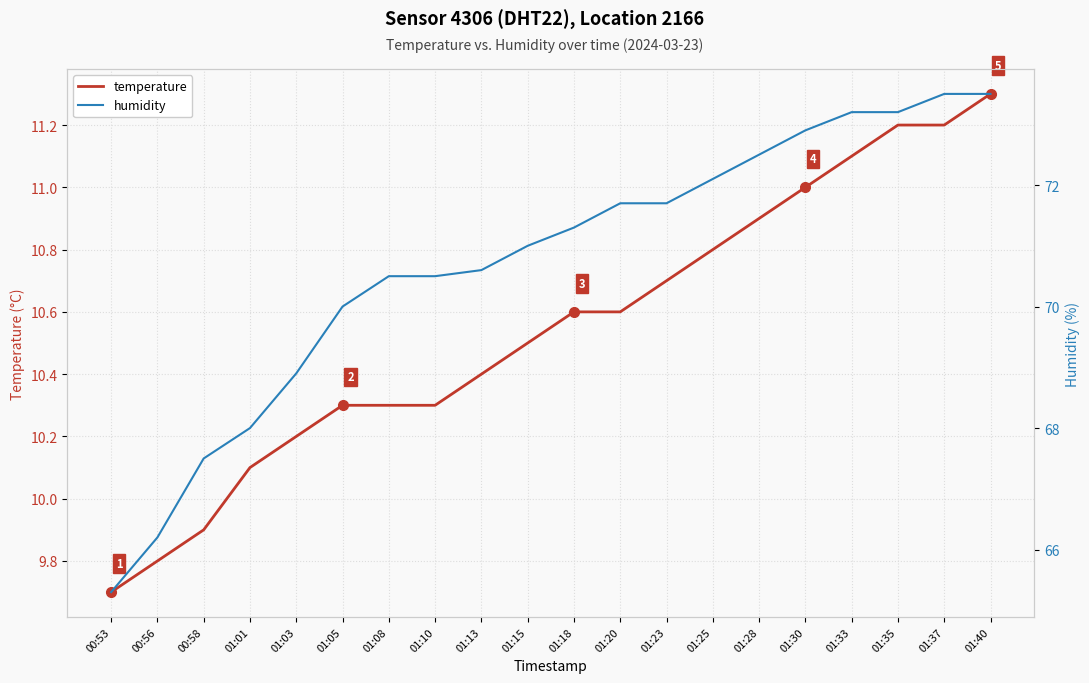

What is the label of the 1st point from the right?

01:40